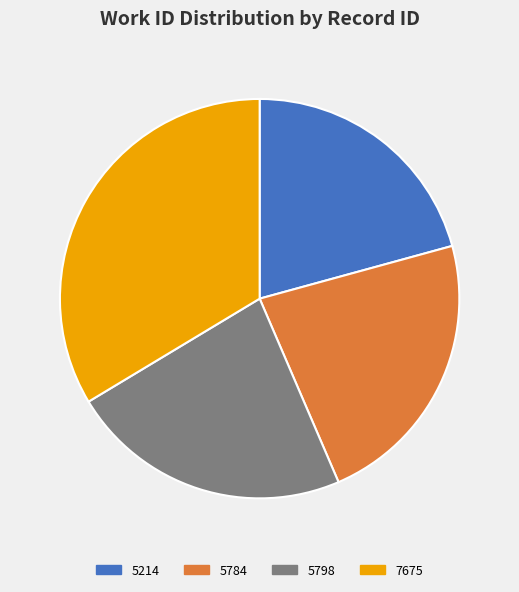

What is the largest slice in the pie chart?

7675